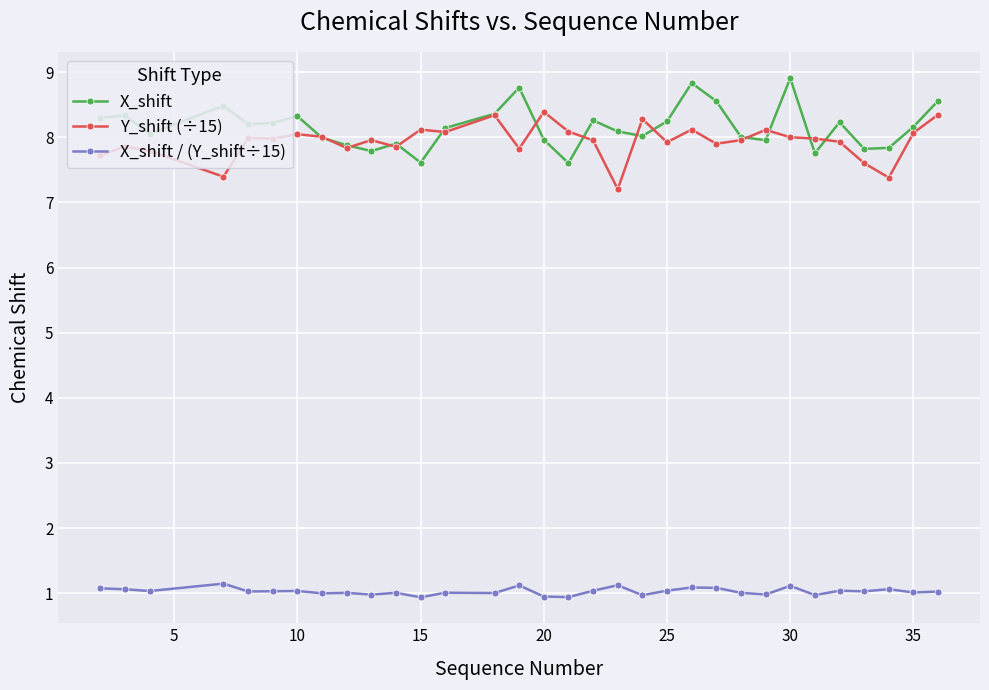

How many distinct data groups are displayed?

3